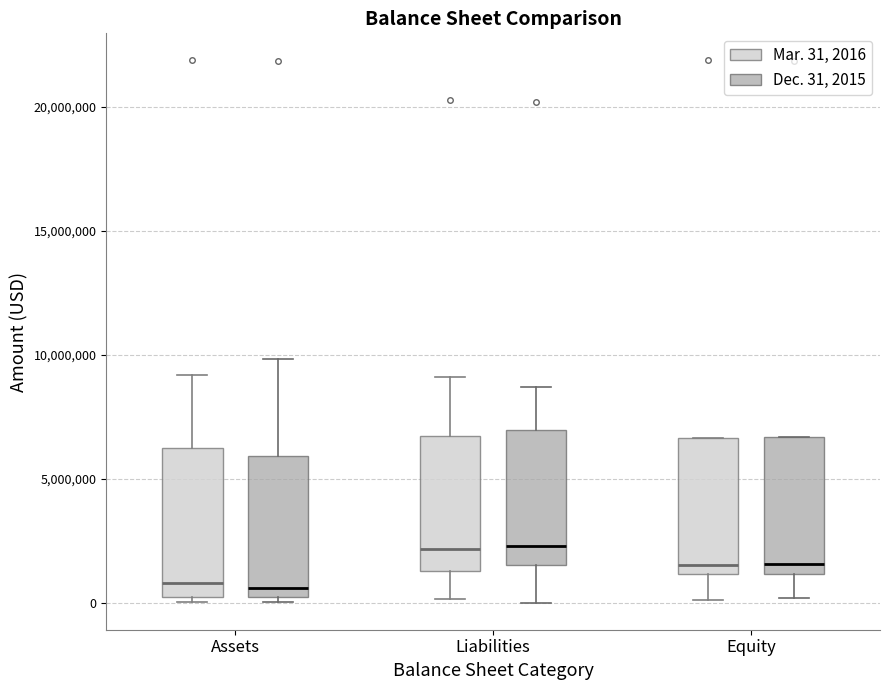

Reading left to right, read every box against the y-axis: the position of its median line, the range the box covers, and the ends of its whiskers. The values are not printed on the chart, so give them approximately, as read against the axis.

Assets (Mar. 31, 2016): median 1000000, box 0 to 6000000, whiskers 0 (just below the box's lower edge) to 9000000
Assets (Dec. 31, 2015): median 500000, box 0 to 6000000, whiskers 0 (just below the box's lower edge) to 10000000
Liabilities (Mar. 31, 2016): median 2000000, box 1500000 to 6500000, whiskers 0 to 9000000
Liabilities (Dec. 31, 2015): median 2500000, box 1500000 to 7000000, whiskers 0 to 8500000
Equity (Mar. 31, 2016): median 1500000, box 1000000 to 6500000, whiskers 0 to 6500000
Equity (Dec. 31, 2015): median 1500000, box 1000000 to 6500000, whiskers 0 to 6500000